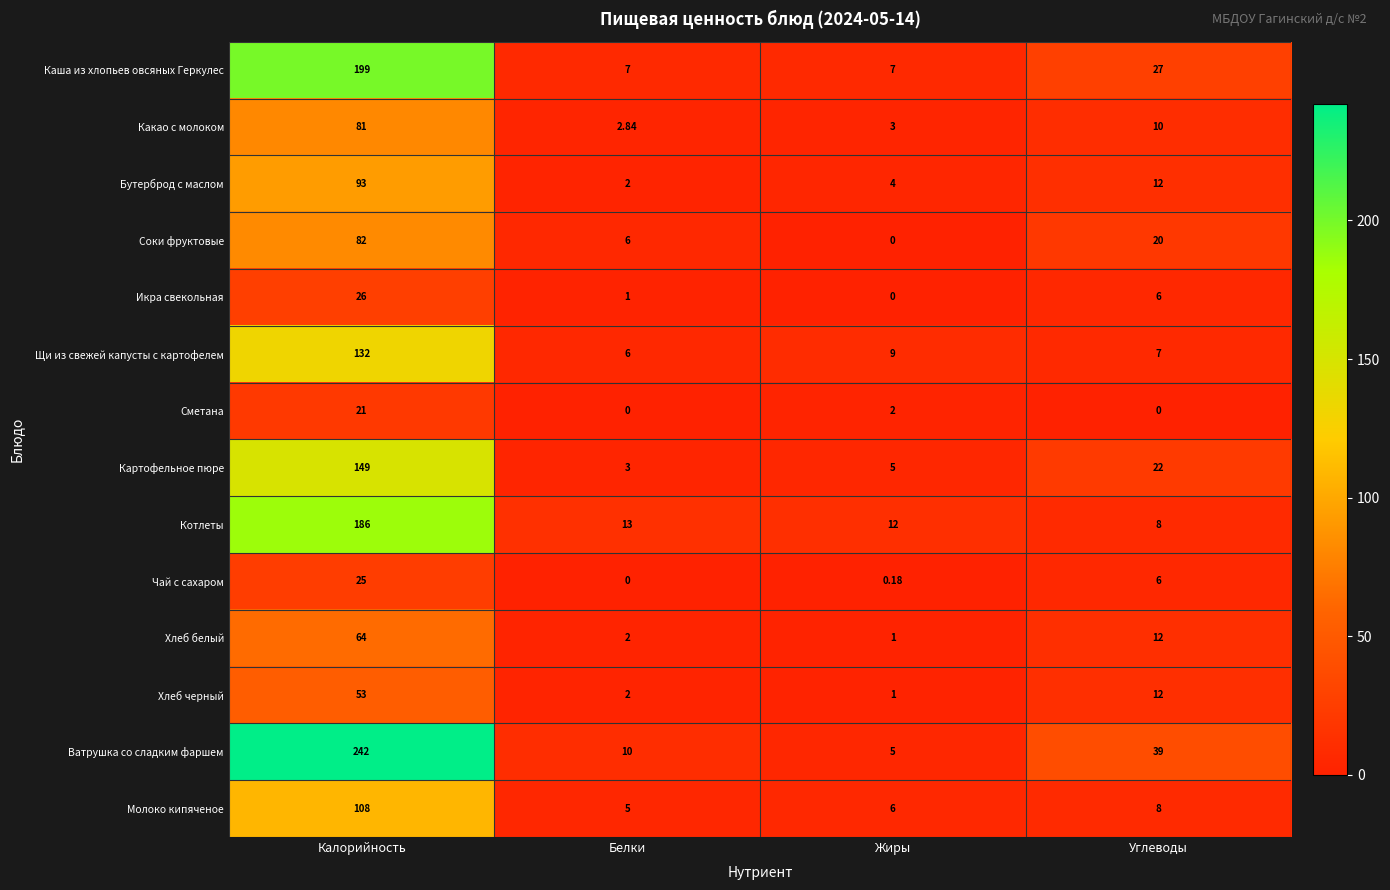

At which label is Какао с молоком closest to 41?

Углеводы